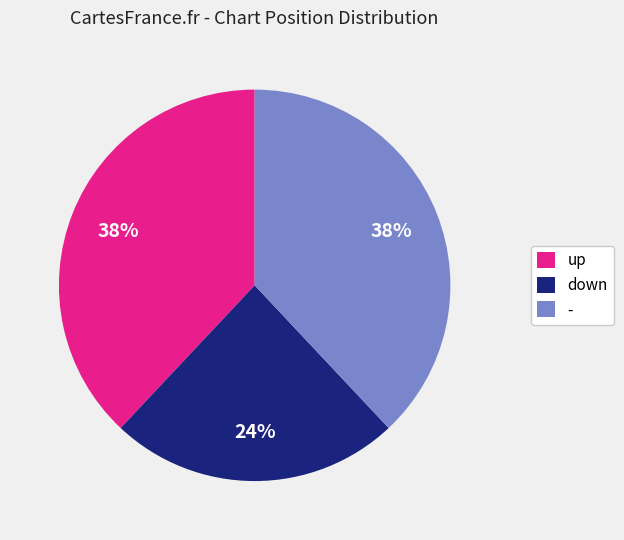

How many segments does this pie chart have?

3